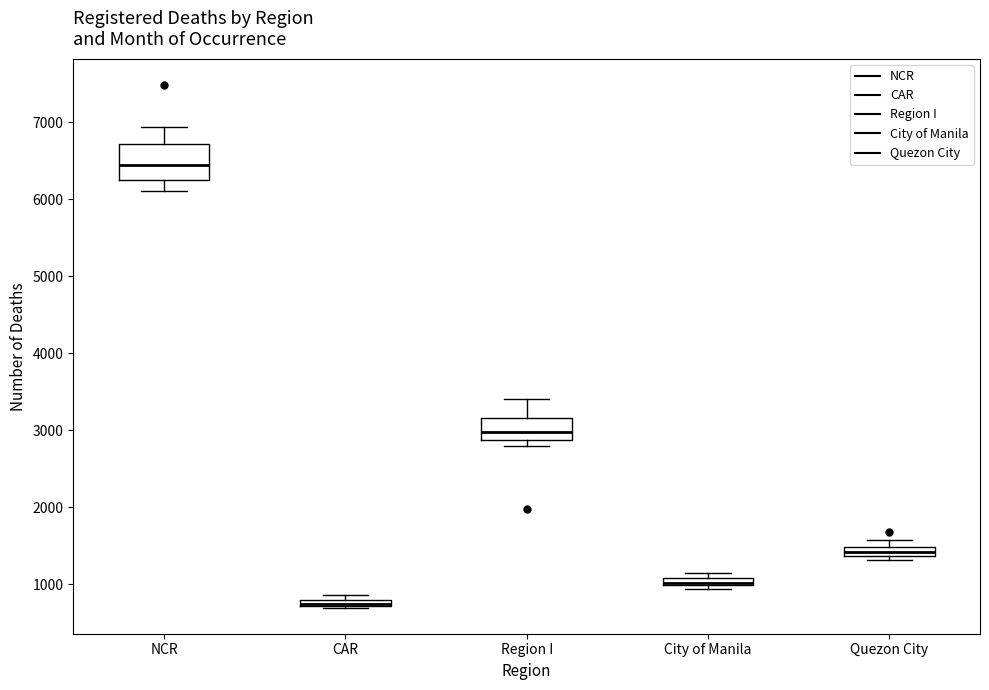

Which box is the tallest, from its lower edge to its upper edge?

NCR